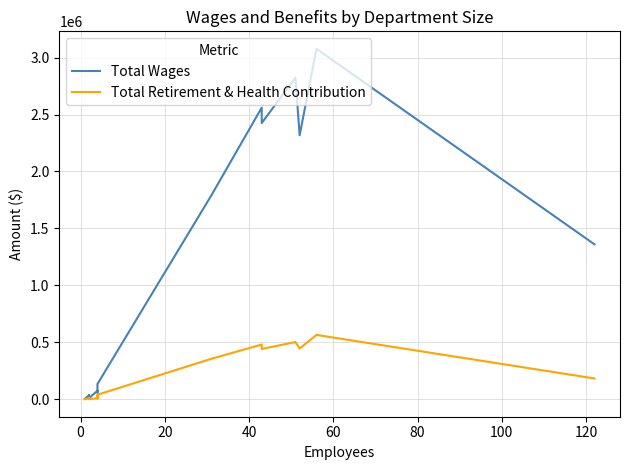

What is the value of the Total Retirement & Health Contribution point at the 8th from the left?

39197